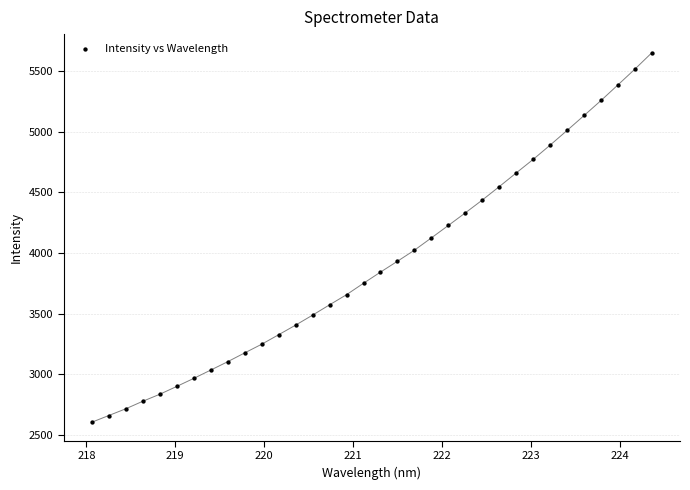

What is the range of X values (max minus min)?

6.3